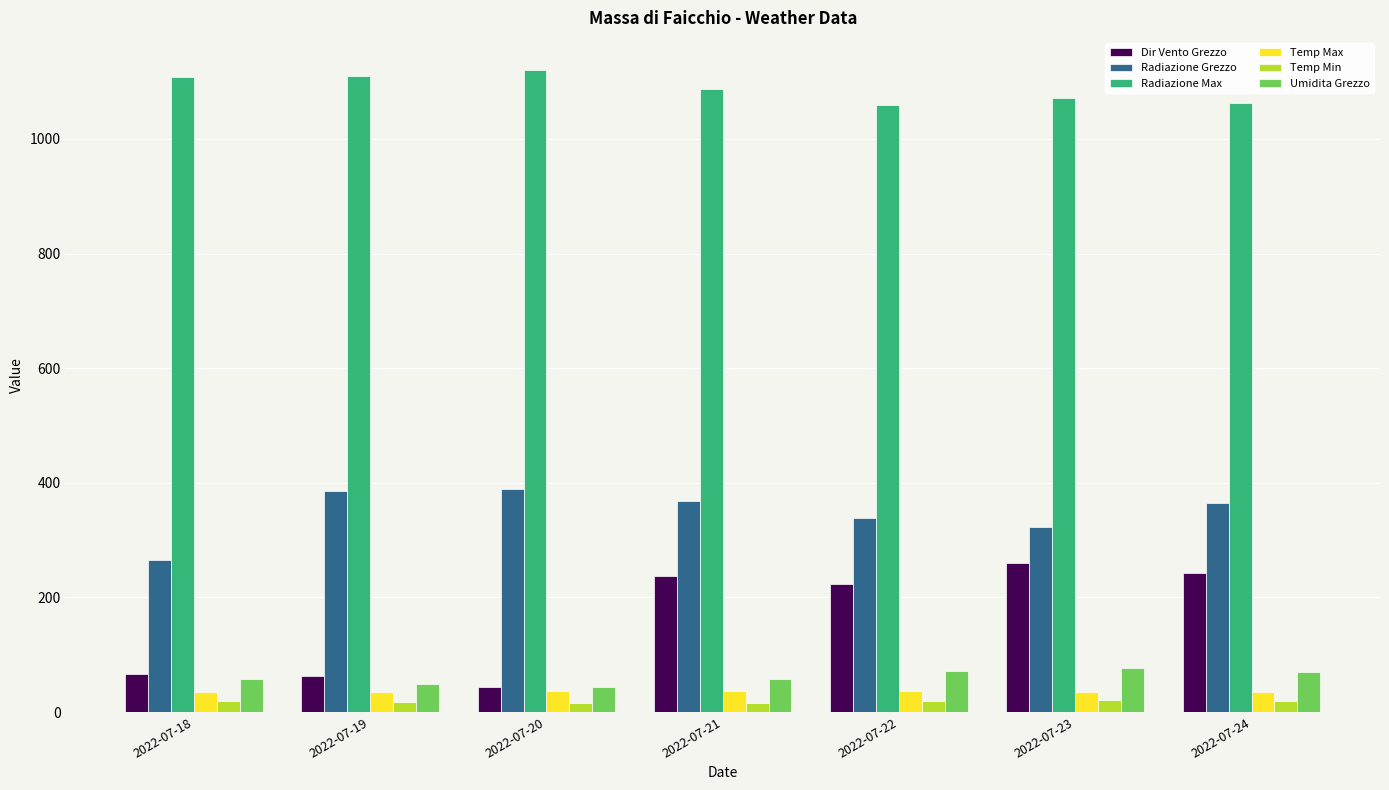

What is the difference between the Temp Max values at 2022-07-18 and 2022-07-20?

1.3